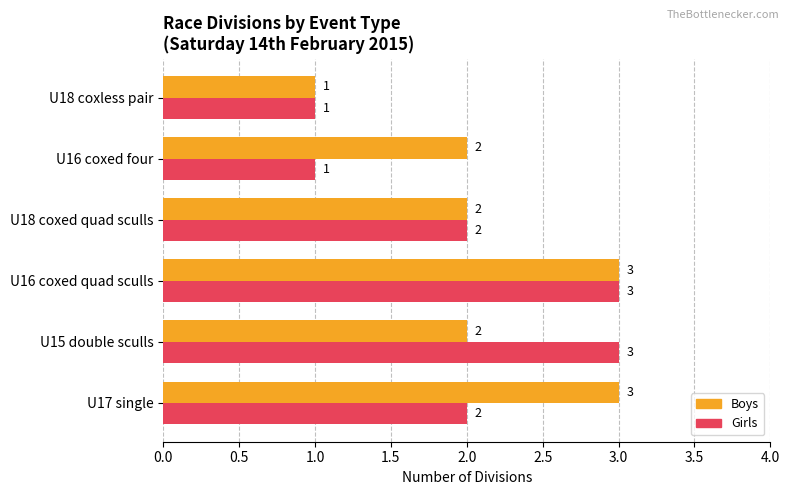

How many Girls values are between 1 and 3?

6